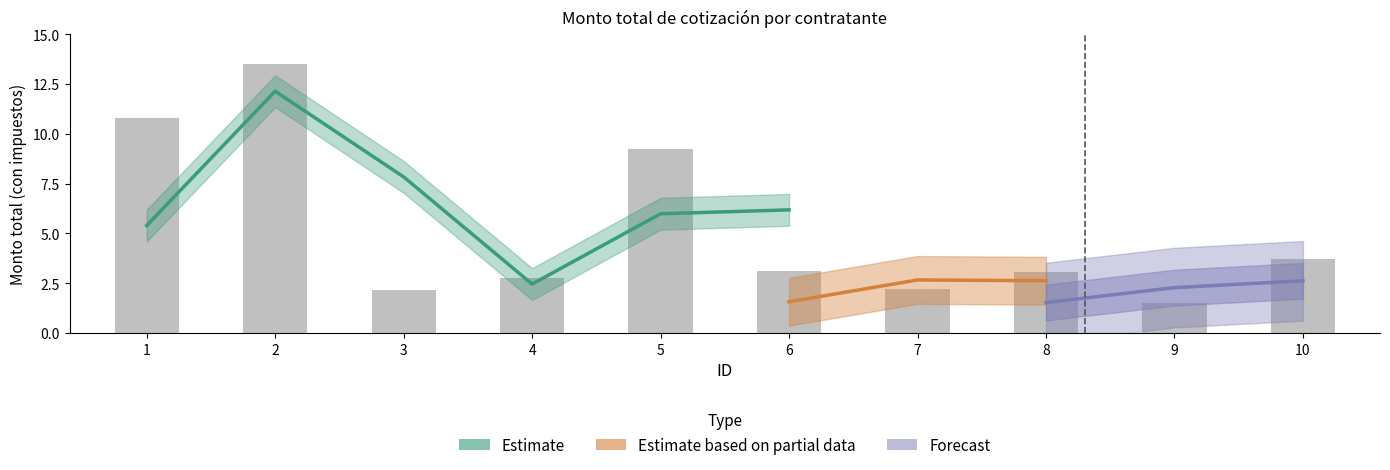

Where does the data first go above 3?

1